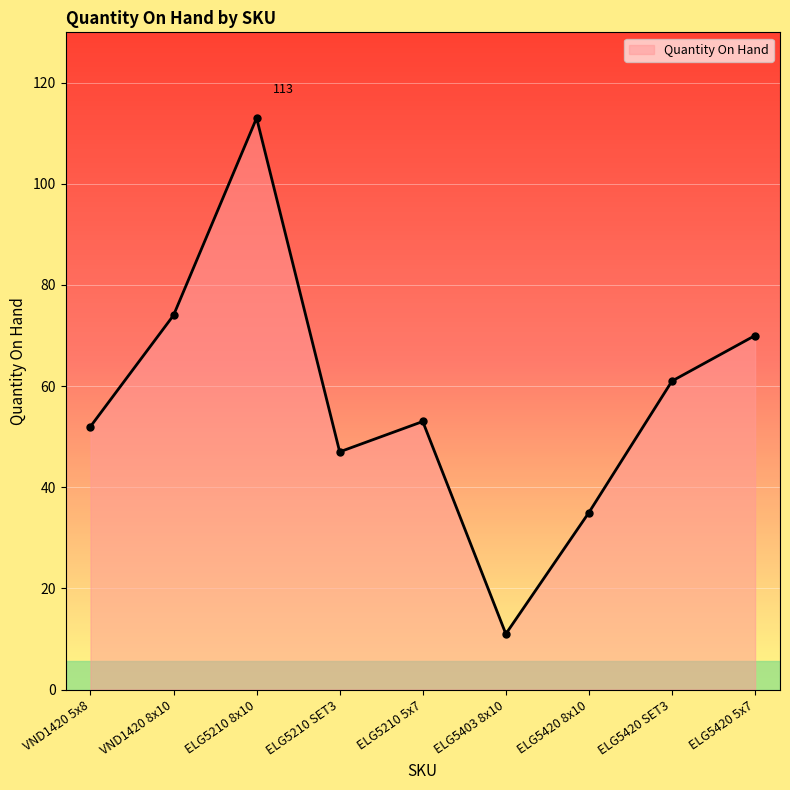

What is the value of the 7th point from the left?

35